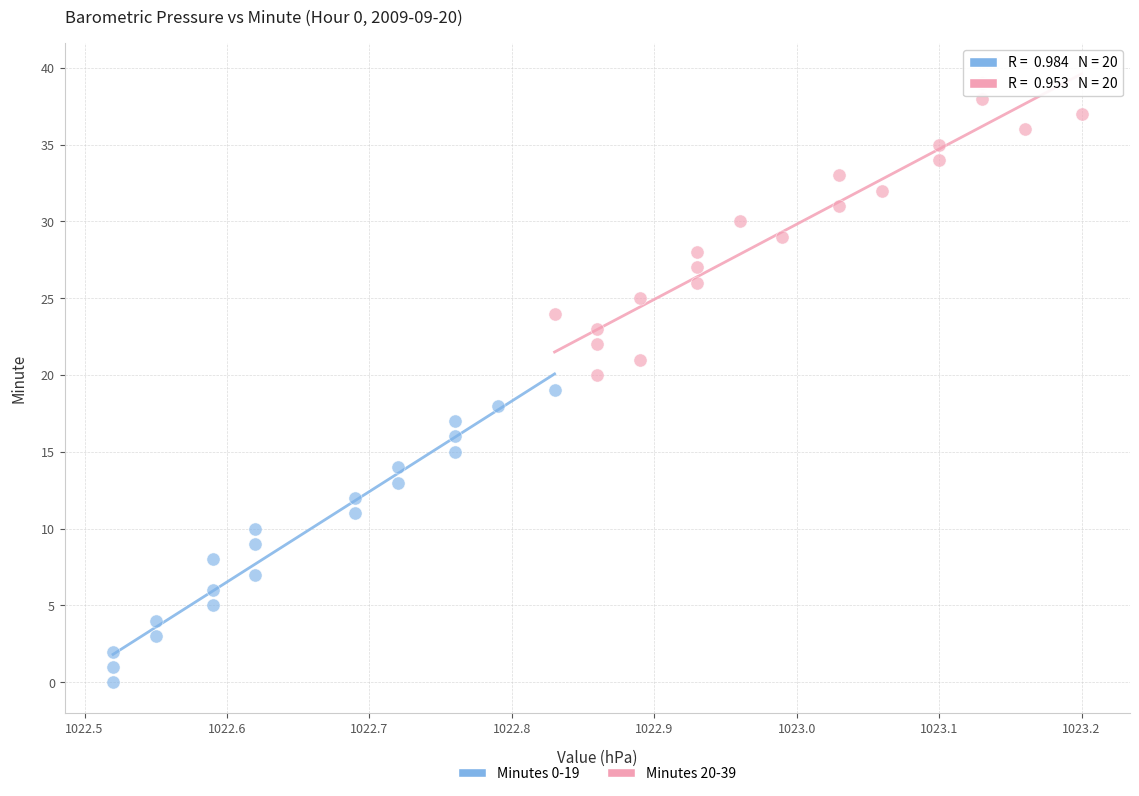

Which series contains the lowest Y value?

Minutes 0-19